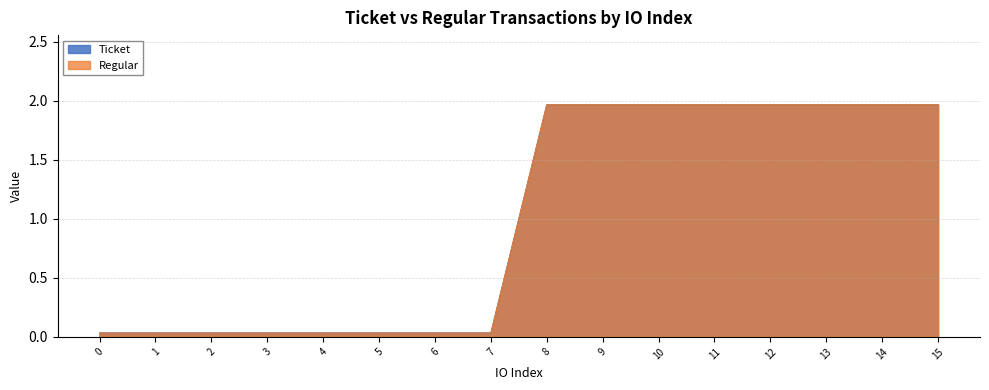

At which category is the sum across all series the highest?

8